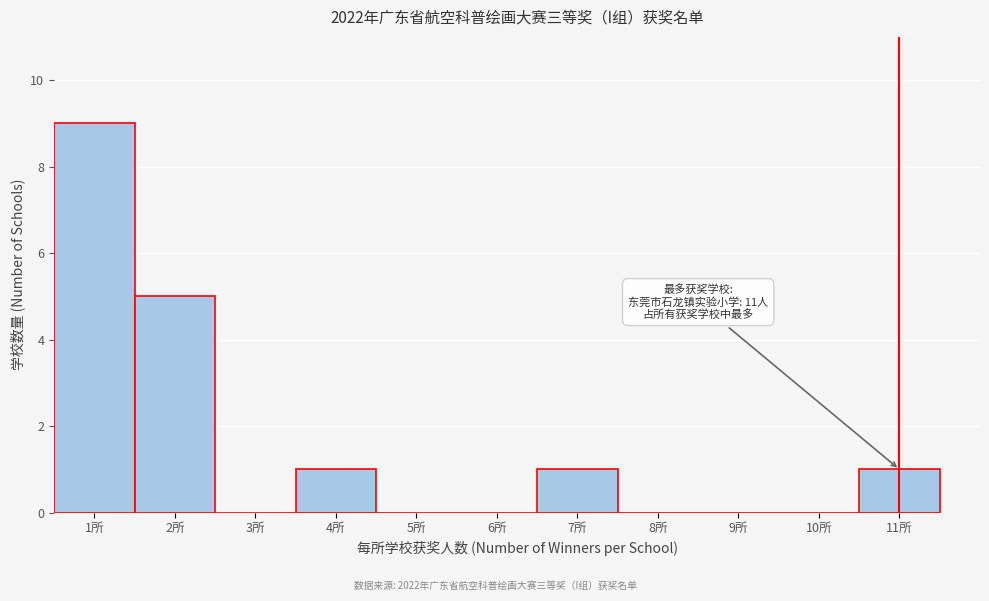

Over which range of the x-axis is the bar tallest?

0.5 to 1.5